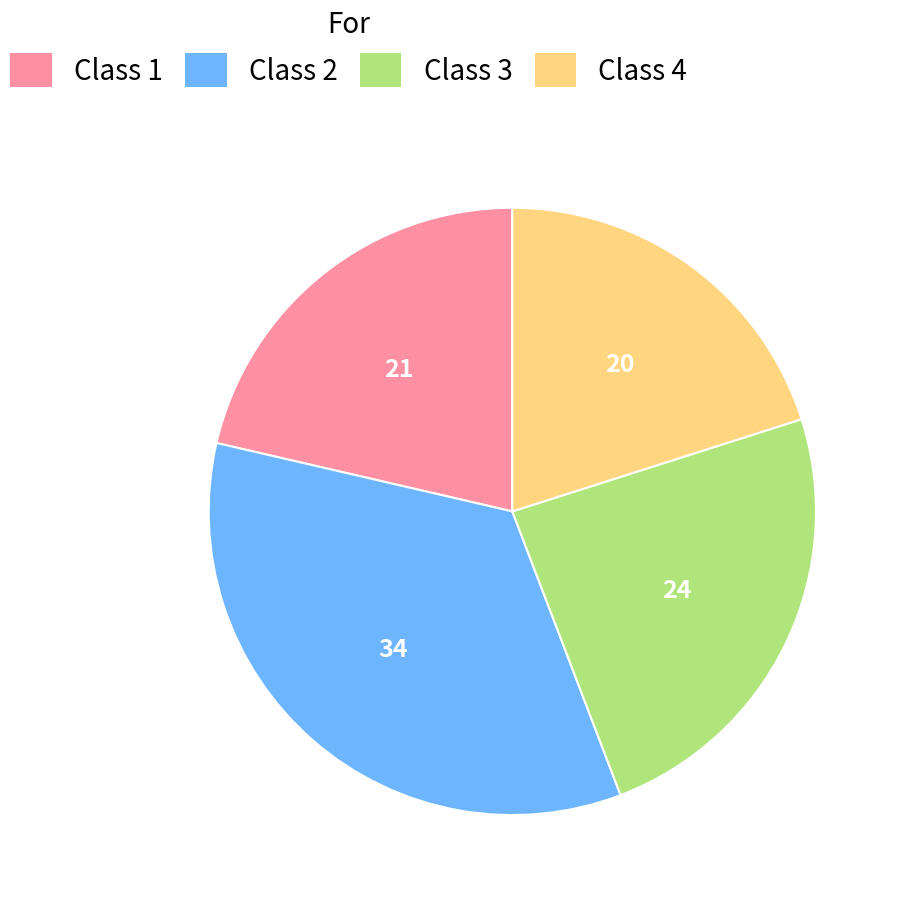

Which category has the biggest portion of the pie?

Class 2